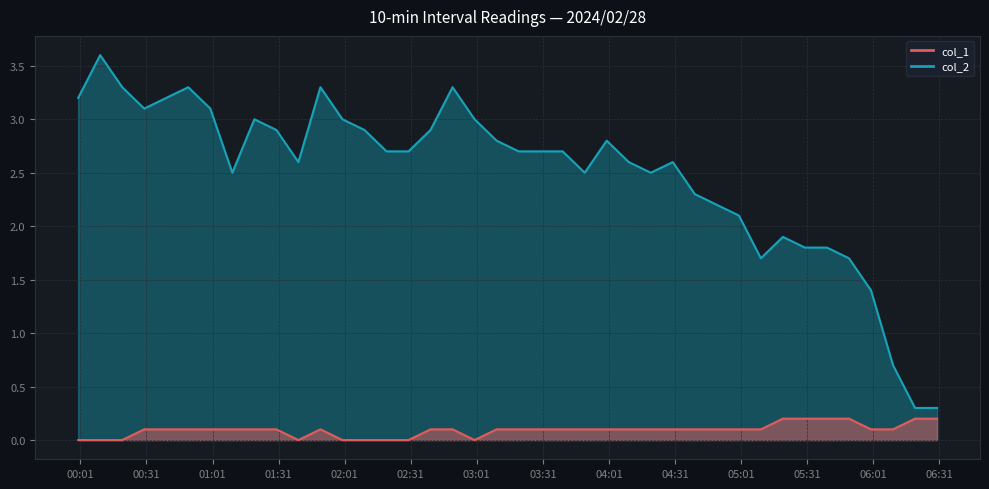

What are all the series names shown in the legend?

col_1, col_2